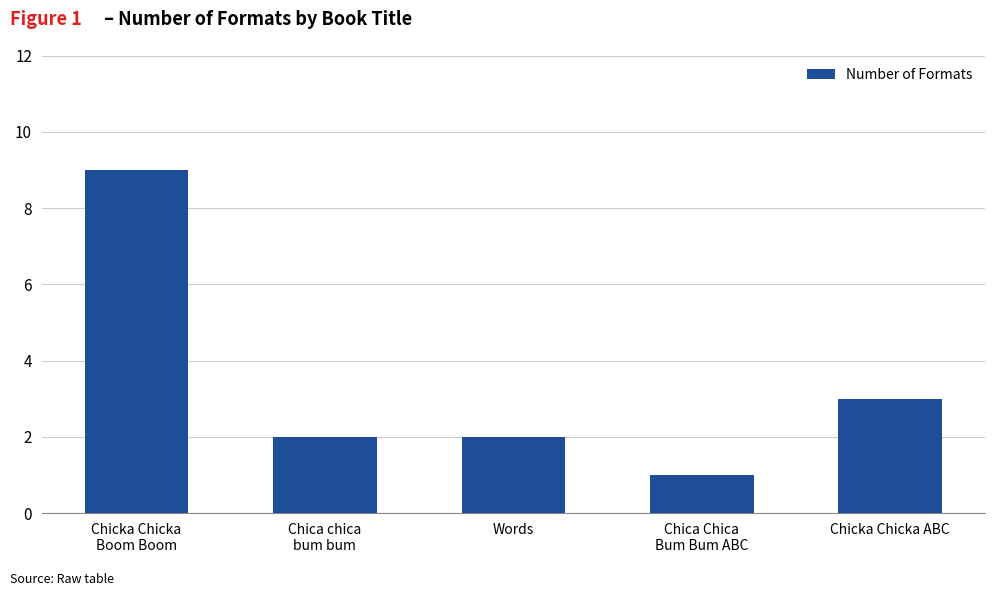

What is the label of the 1st bar from the left?

Chicka Chicka
Boom Boom